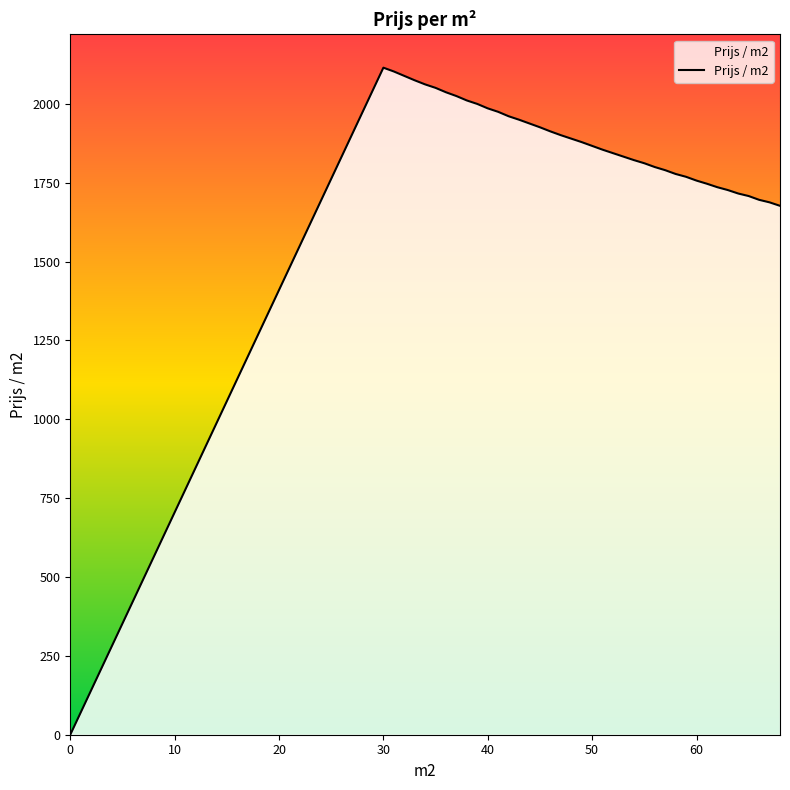

What is the change in value from 40 to 62?

-250